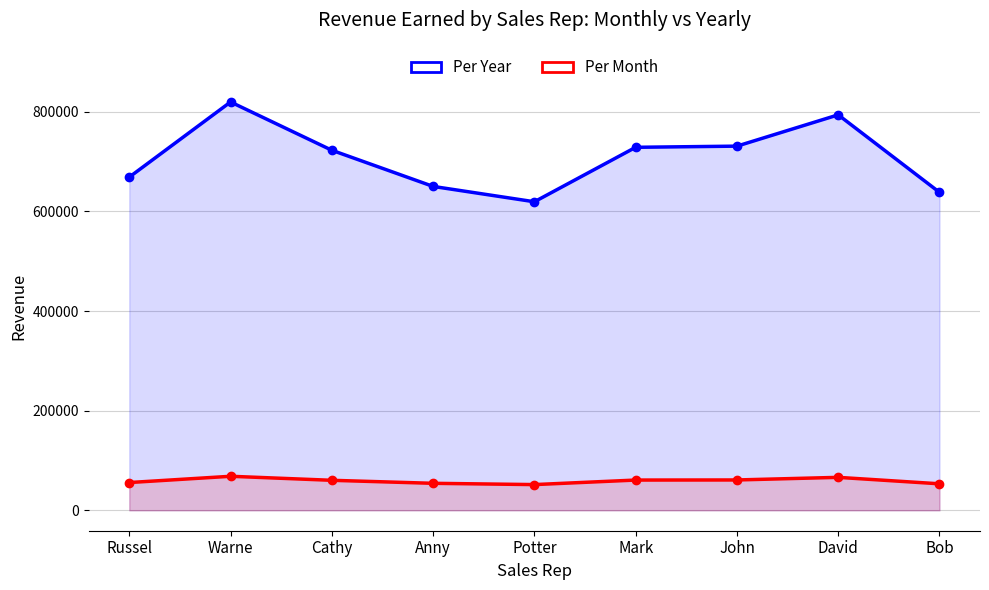

What is the average value of the Per Year series?

708021